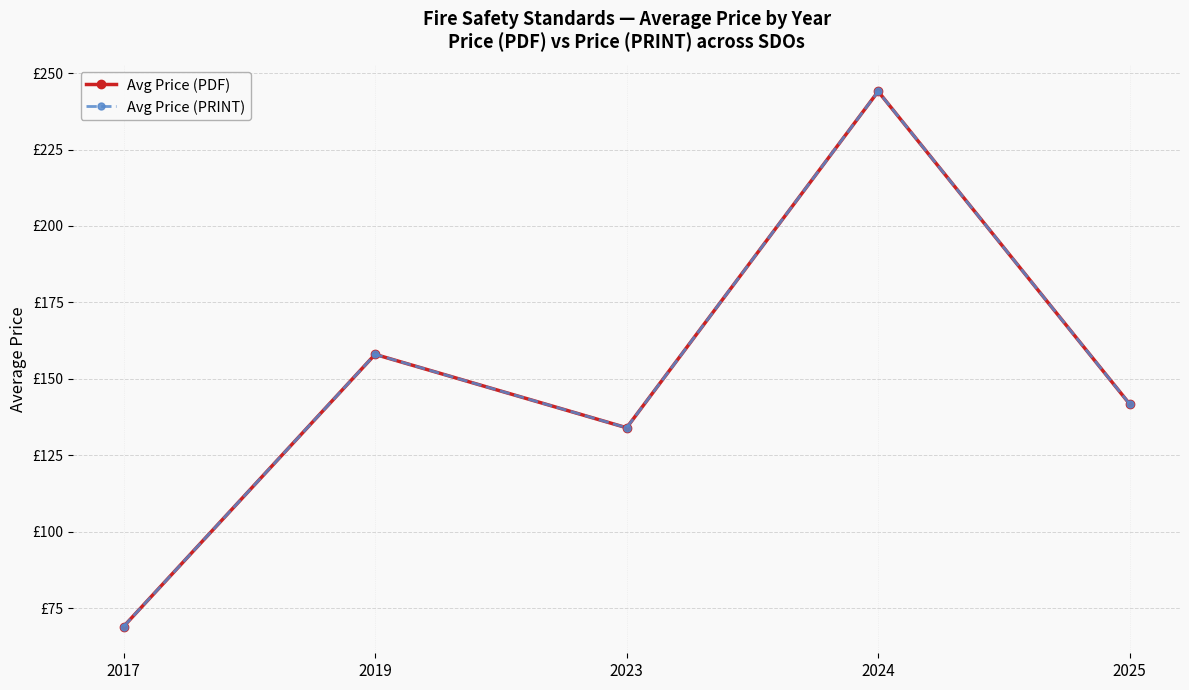

In Avg Price (PDF), how many points are higher than both neighbors (excluding endpoints)?

2